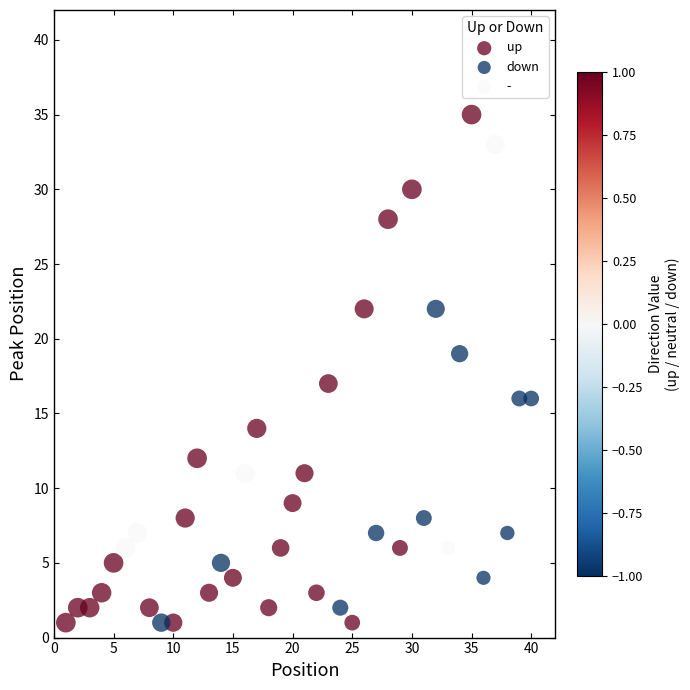

Which series contains the highest Y value?

up